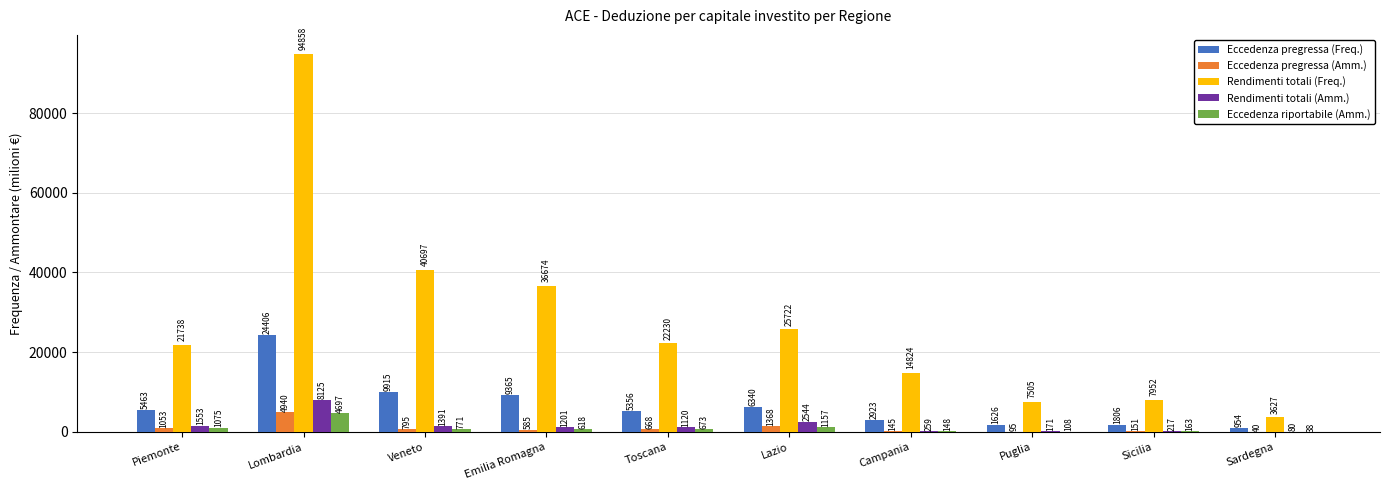

What is the total value across all series at Sardegna?

4739.6